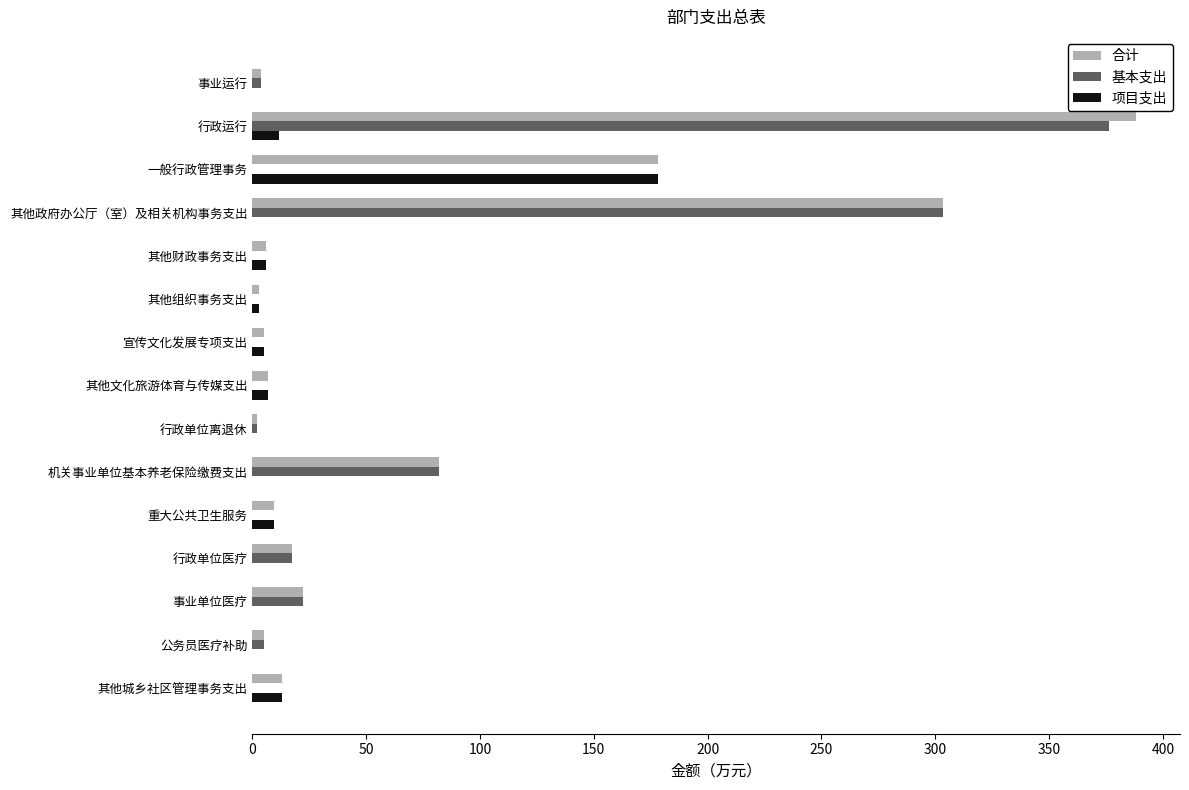

What is the maximum value shown in the chart?

388.1